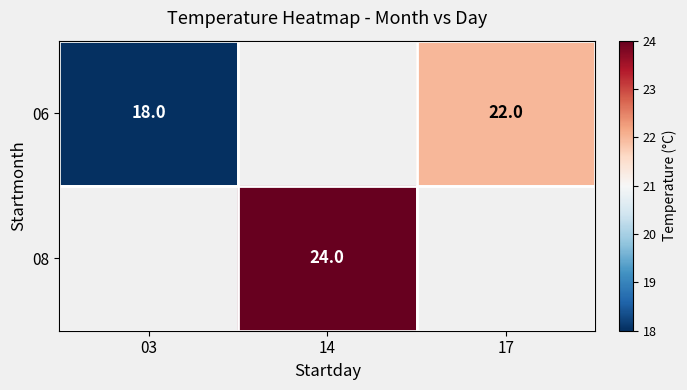

True or false: 06 has a value of 18 at 03.

True